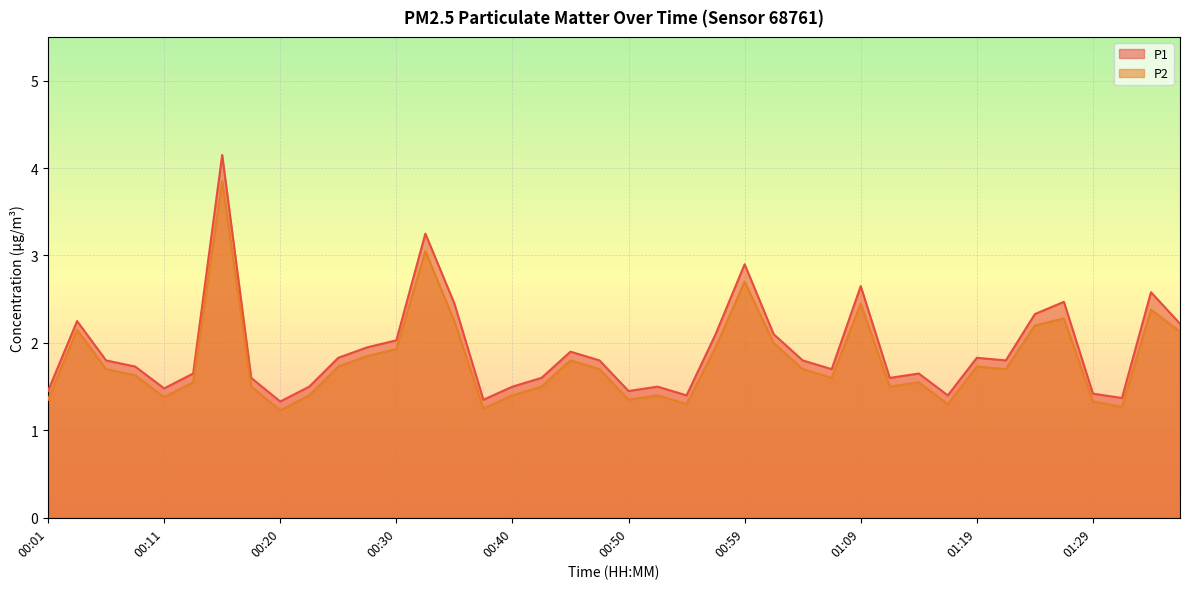

What position from the right is 00:30?

28